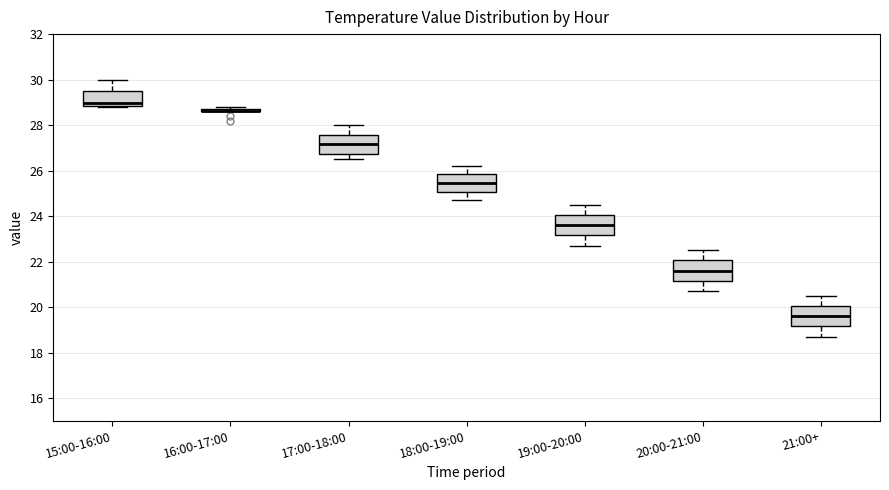

Reading left to right, read every box against the y-axis: the position of its median line, the range the box covers, and the ends of its whiskers. The values are not printed on the chart, so give them approximately, as read against the axis.

15:00-16:00: median 29.0, box 28.8 to 29.6, whiskers 28.8 to 30.0
16:00-17:00: box collapsed to a line at 28.6, whiskers 28.6 to 28.8
17:00-18:00: median 27.2, box 26.8 to 27.6, whiskers 26.6 to 28.0
18:00-19:00: median 25.4, box 25.0 to 25.8, whiskers 24.8 to 26.2
19:00-20:00: median 23.6, box 23.2 to 24.0, whiskers 22.8 to 24.6
20:00-21:00: median 21.6, box 21.2 to 22.0, whiskers 20.8 to 22.6
21:00+: median 19.6, box 19.2 to 20.0, whiskers 18.8 to 20.6